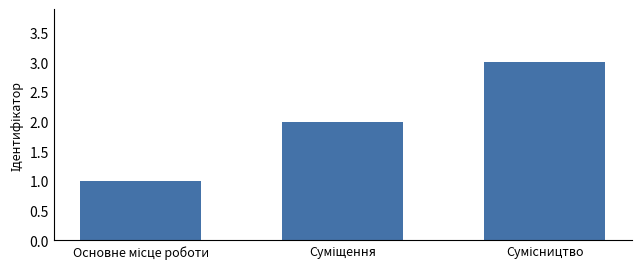

How many bars are there in total?

3